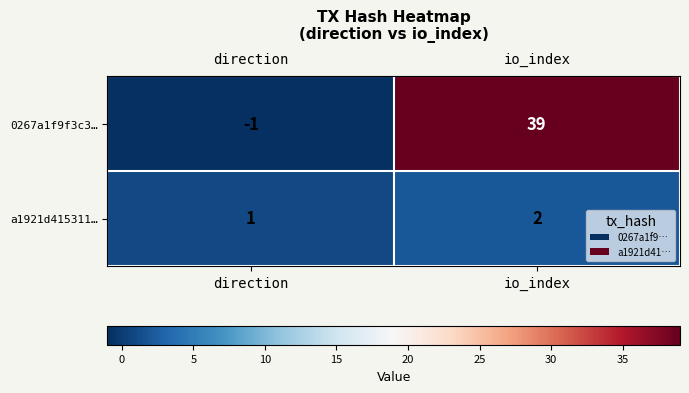

Rank the series by their maximum value, from lowest to highest.

a1921d415311…, 0267a1f9f3c3…